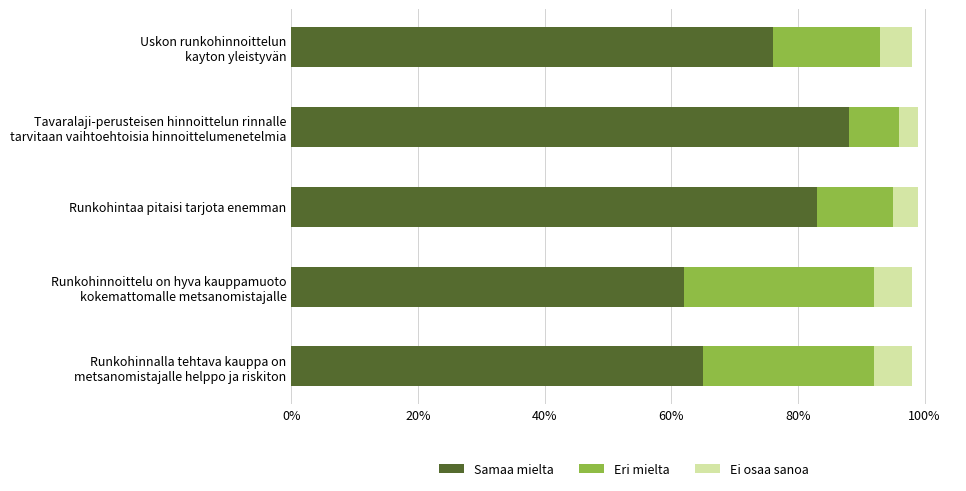

What is the total value across all series at Runkohintaa pitaisi tarjota enemman?

99